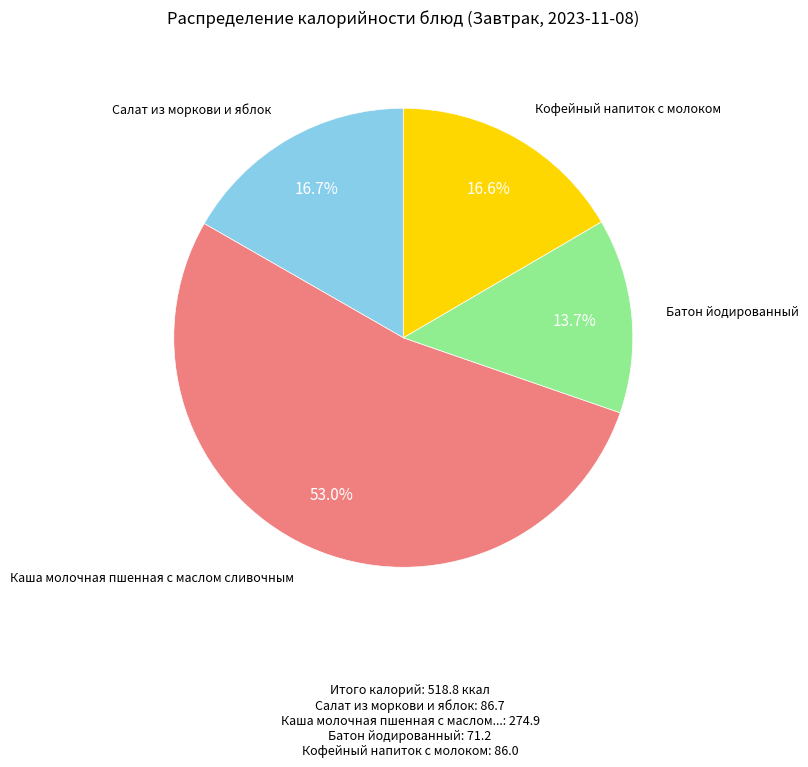

Does any single category account for the majority?

Yes